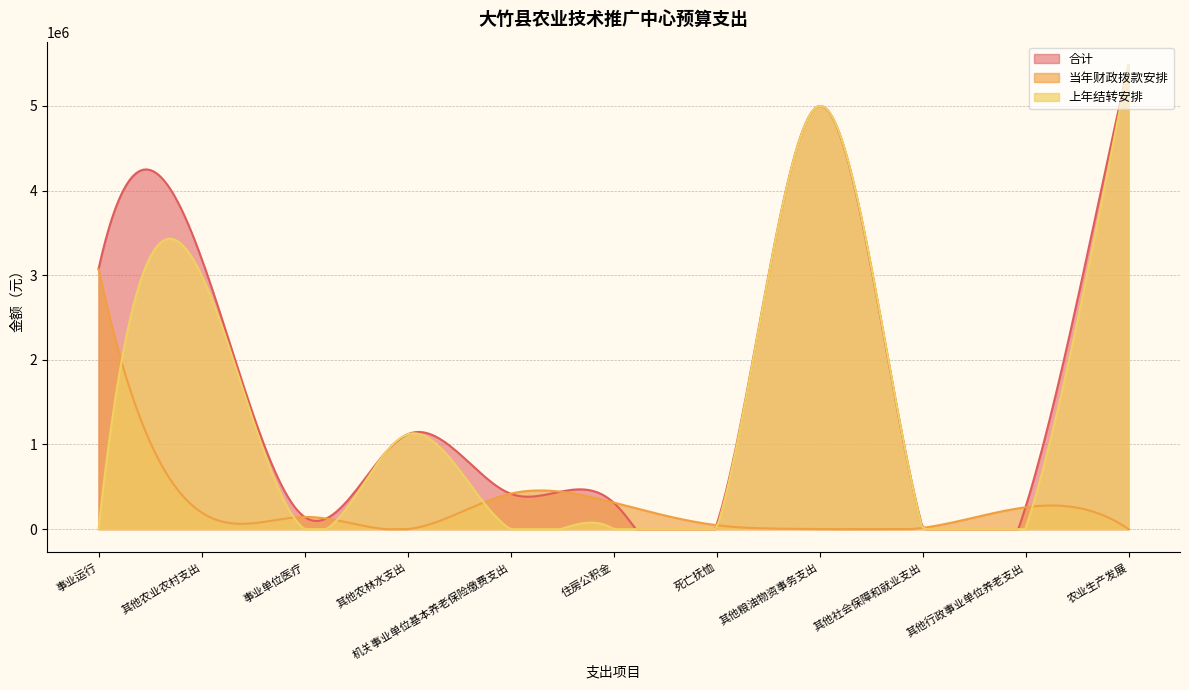

How many lines are shown in the chart?

3